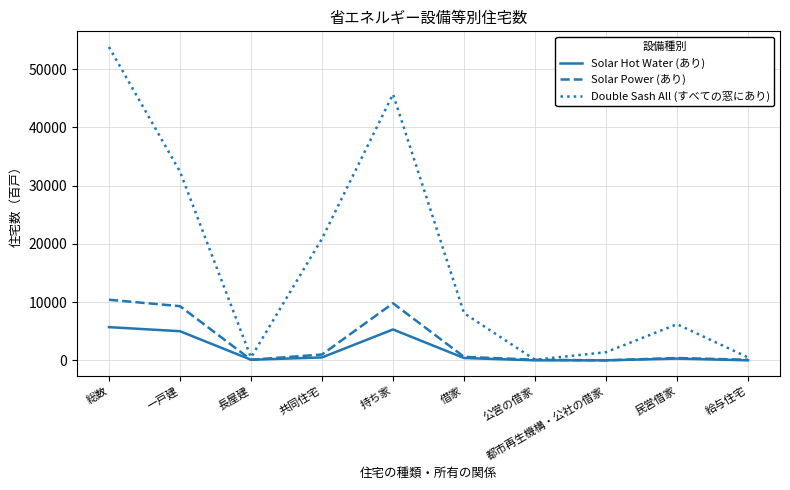

List the series in order of their peak value, highest first.

Double Sash All (すべての窓にあり), Solar Power (あり), Solar Hot Water (あり)